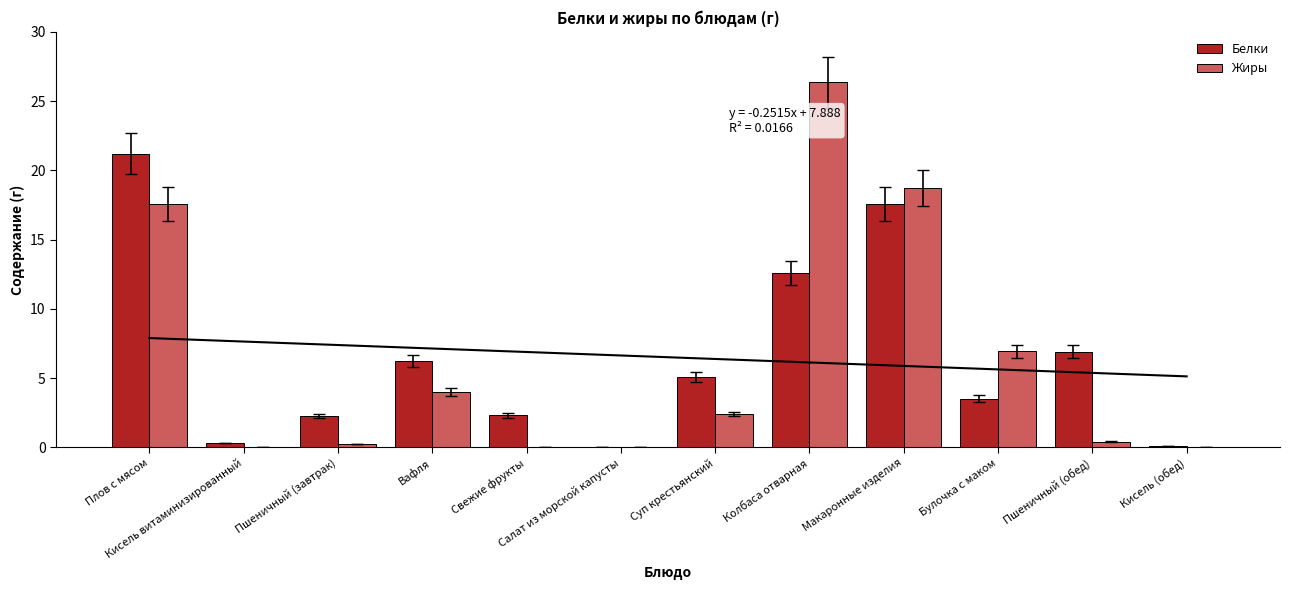

Where is Белки nearest to the value 10?

Колбаса отварная